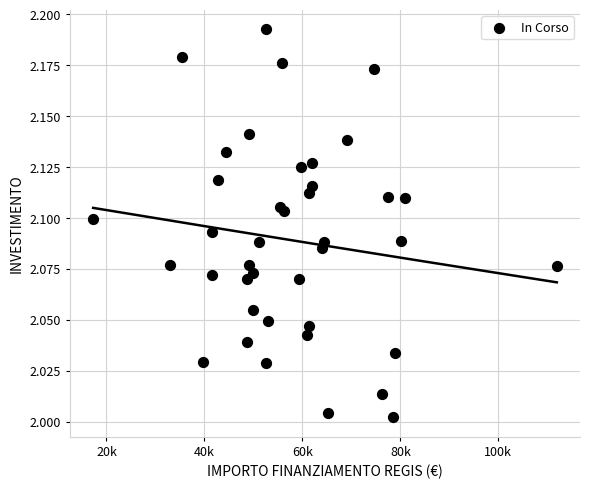

What is the range of X values (max minus min)?

94665.7